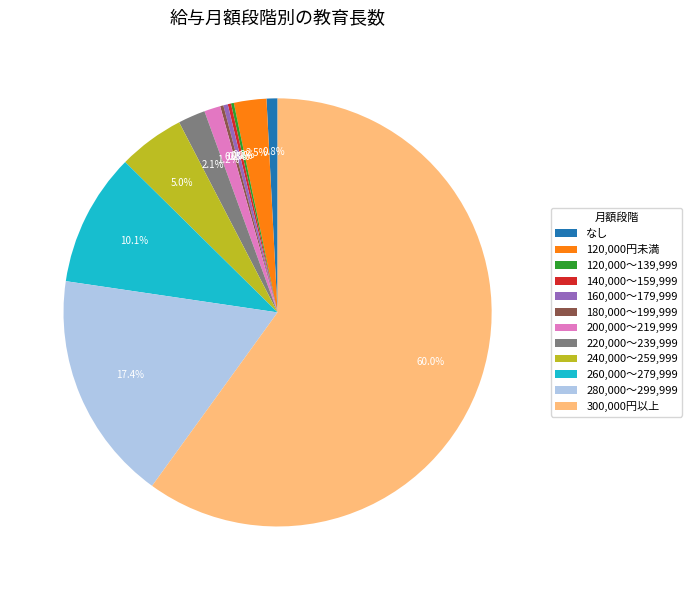

Do 280,000～299,999 and 220,000～239,999 together represent more than half of the pie?

No